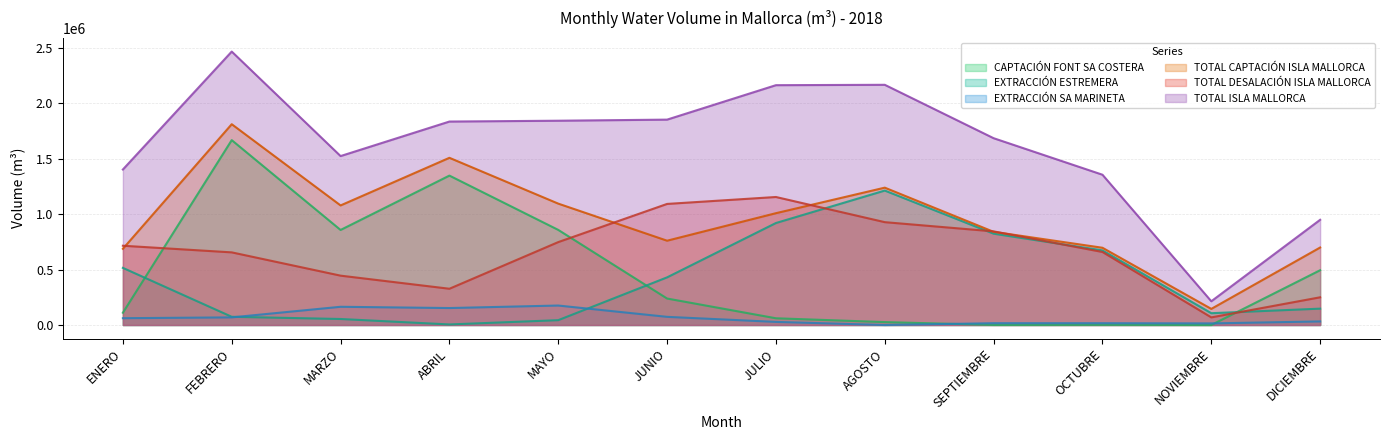

At which category is the sum across all series the highest?

FEBRERO